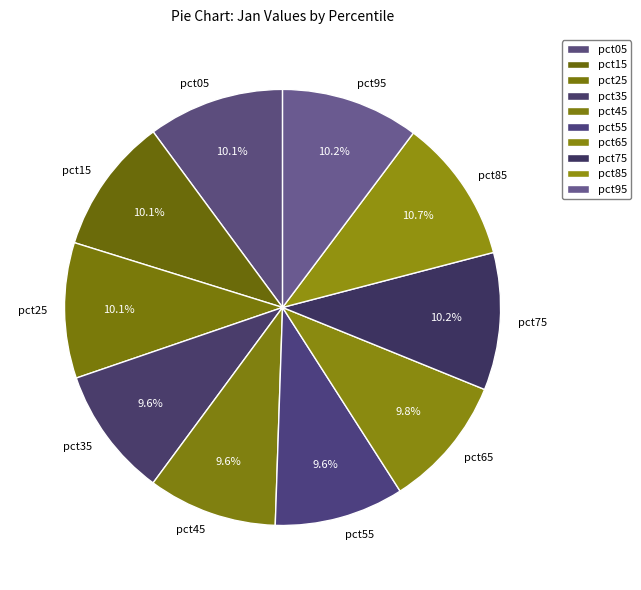

The pct85 slice represents 11% of the pie. True or false?

True